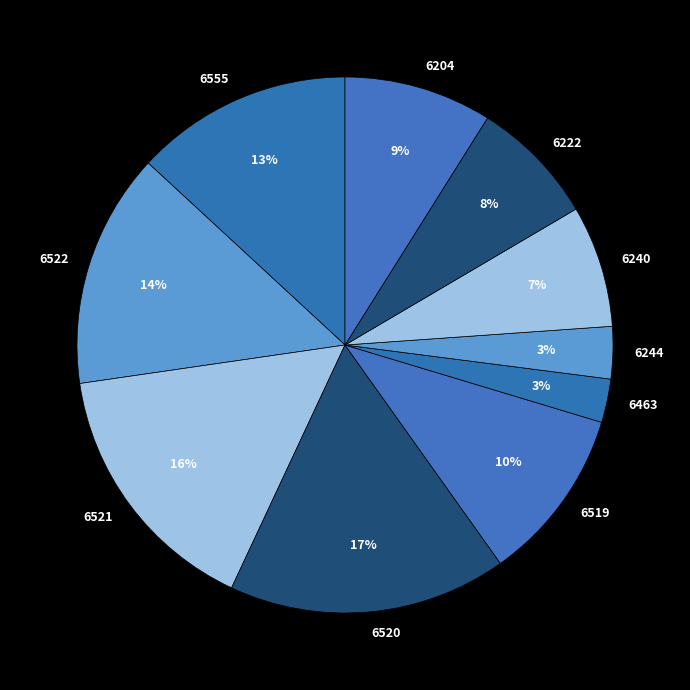

To the nearest percent, what is the average slice percentage?

10%